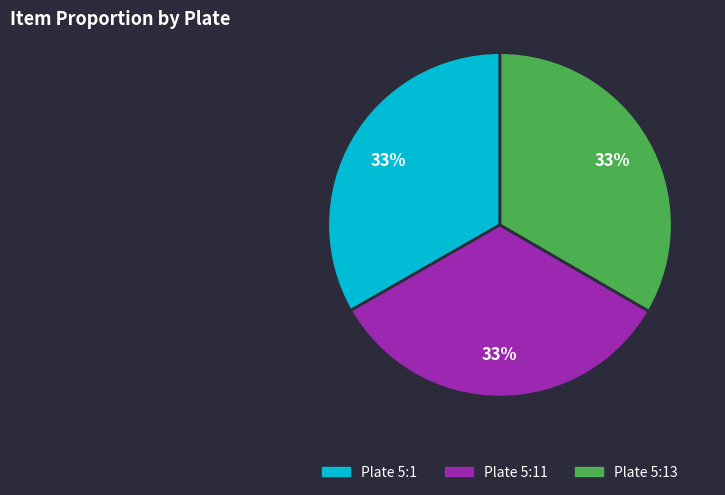

To the nearest percent, what is the average slice percentage?

33%